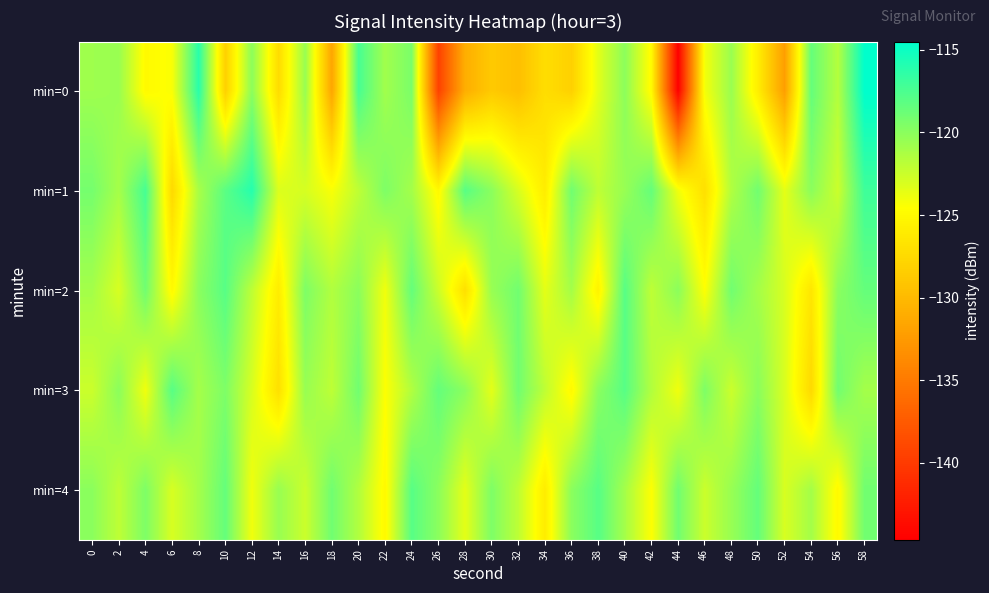

Which has a higher value, 22 or 40?

40